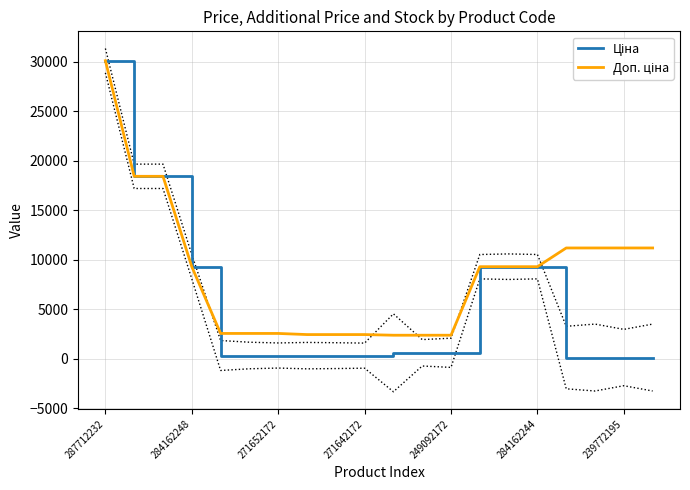

True or false: Ціна has a value of 318.3 at 249092172.

True